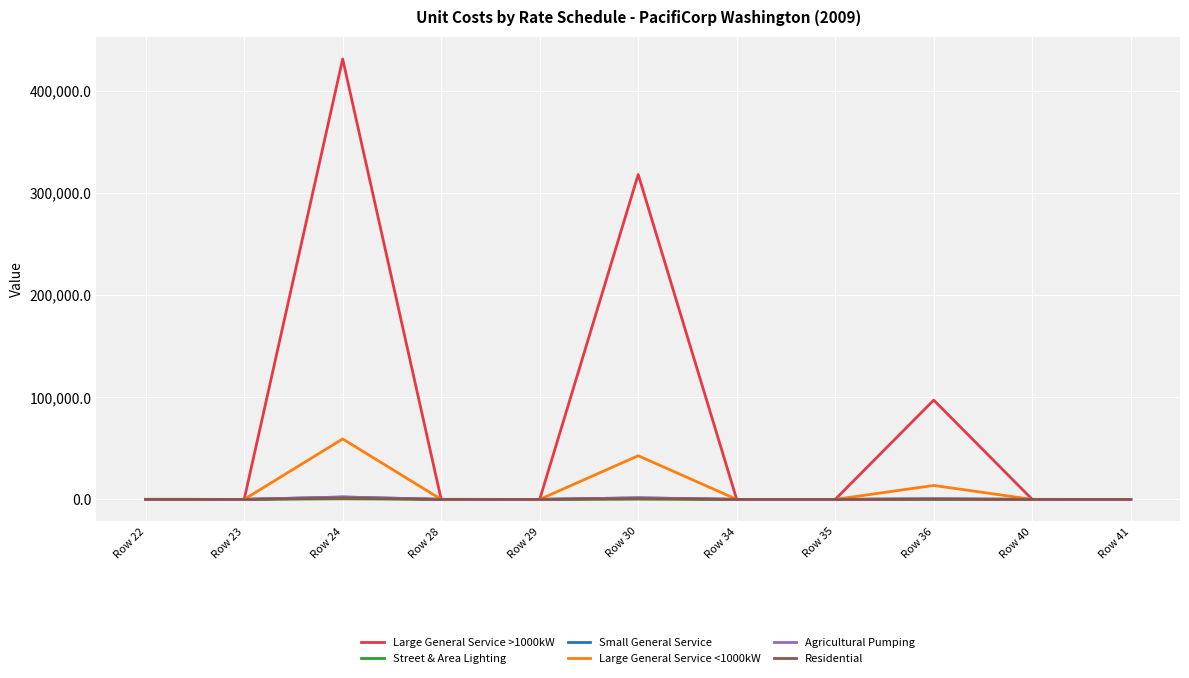

The value of Large General Service >1000kW at Row 24 is 659625.8. True or false?

False